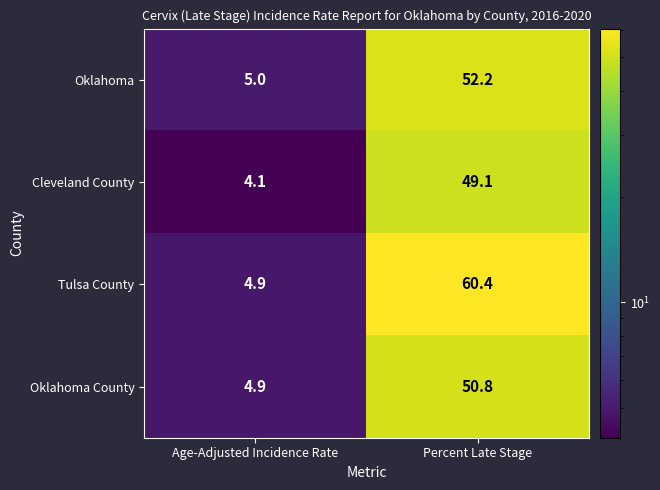

Where does the Tulsa County series first go above 60?

Percent Late Stage